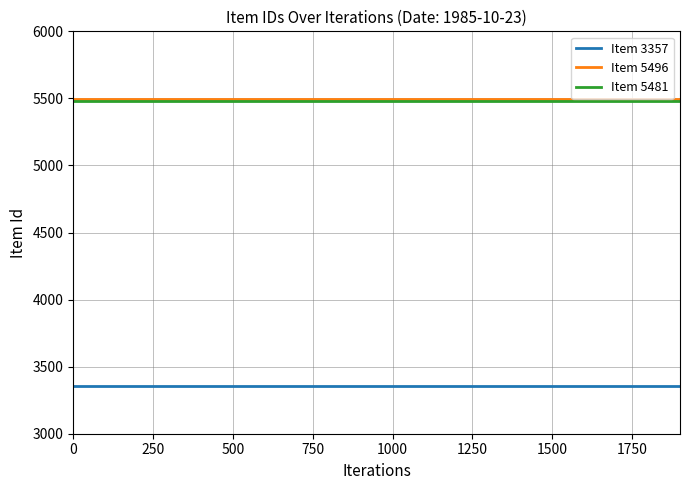

What is the minimum value shown in the chart?

3357